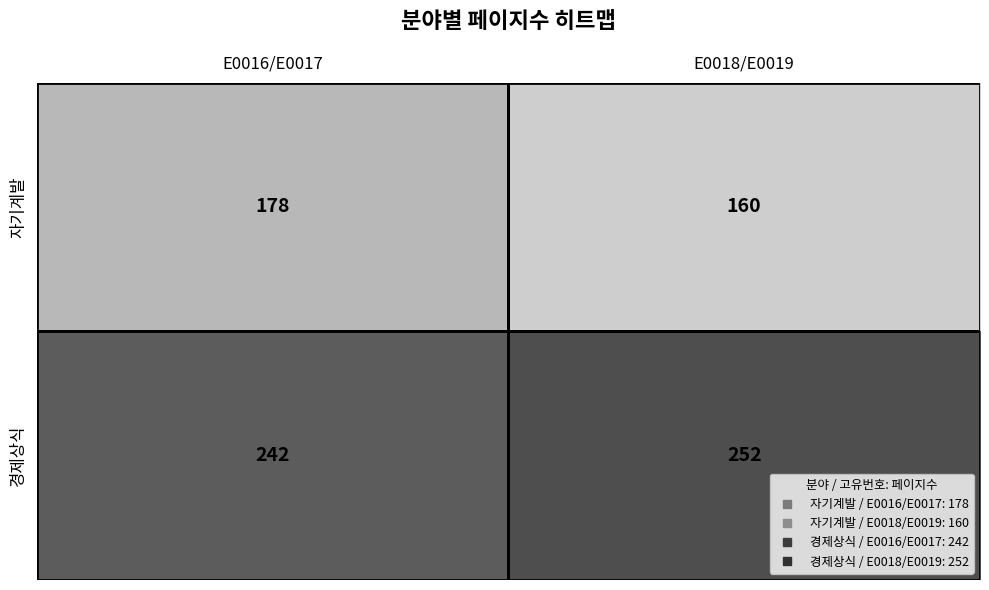

Where is 경제상식 nearest to the value 247?

E0016/E0017